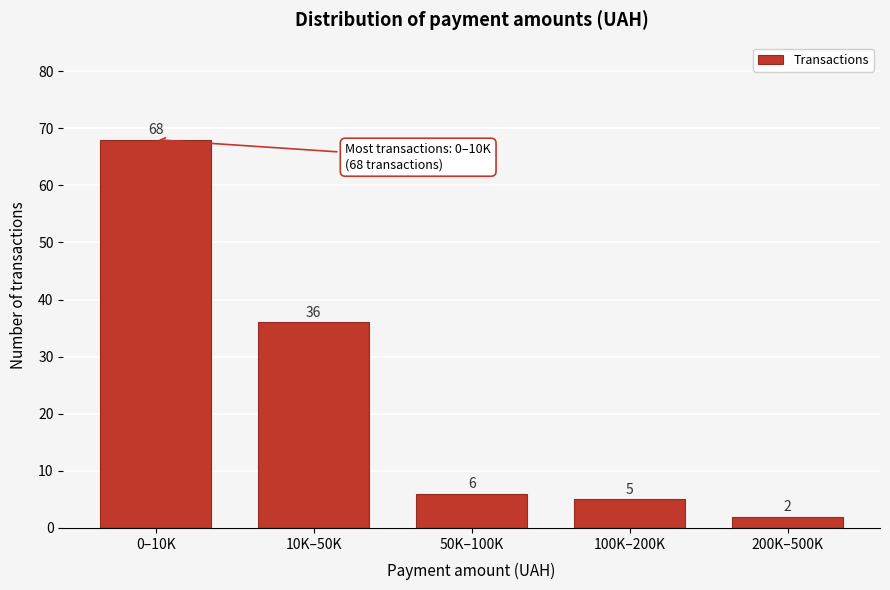

Reading left to right, extract all data points from this chart.

68	36	6	5	2